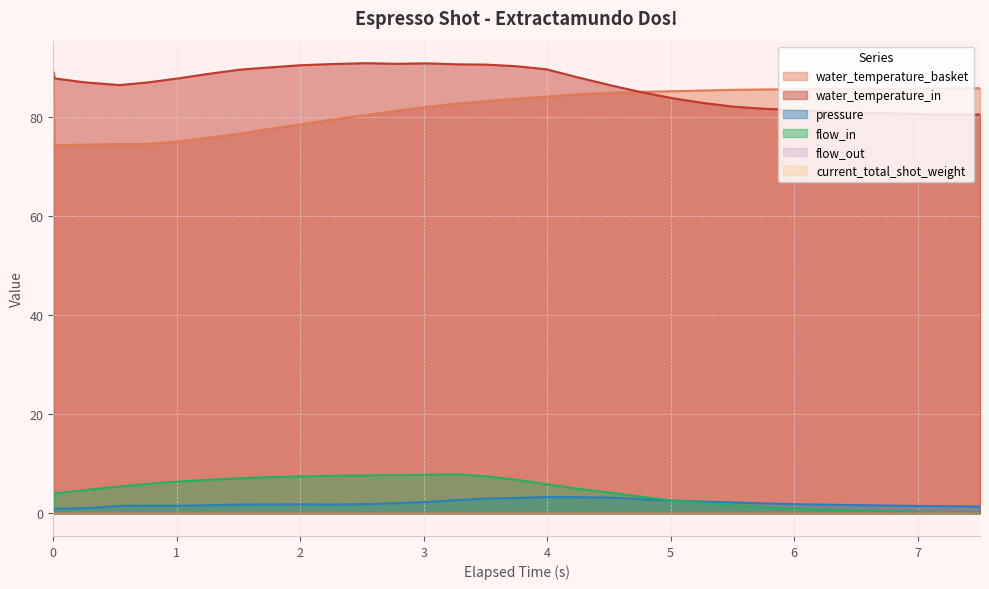

What is the sum of all water_temperature_basket values?

2621.8